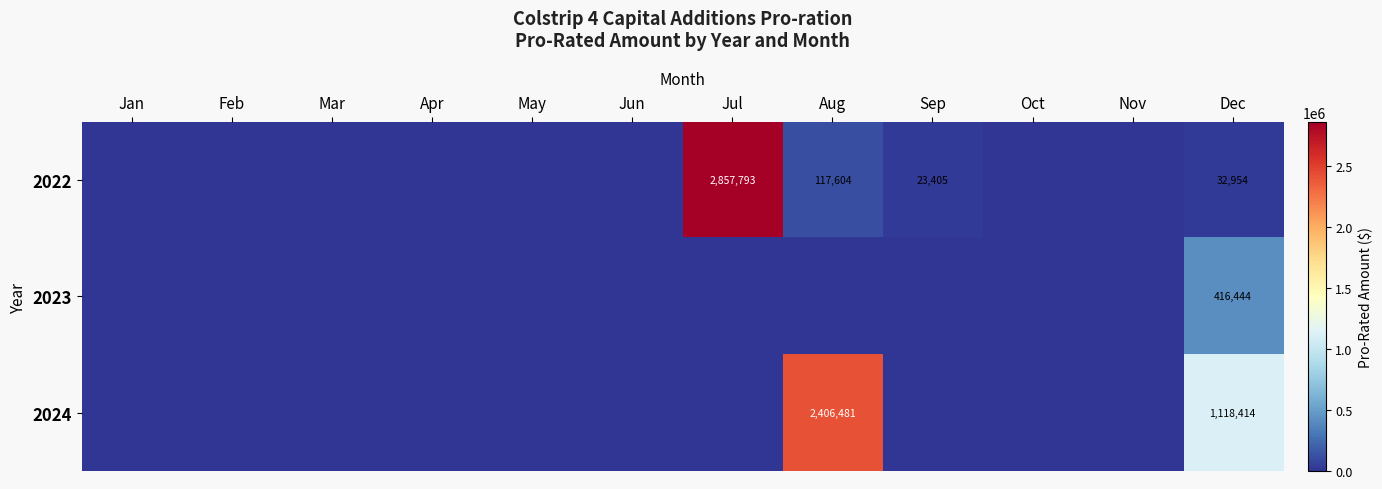

The 2022 series shows 162134 at Aug. True or false?

False